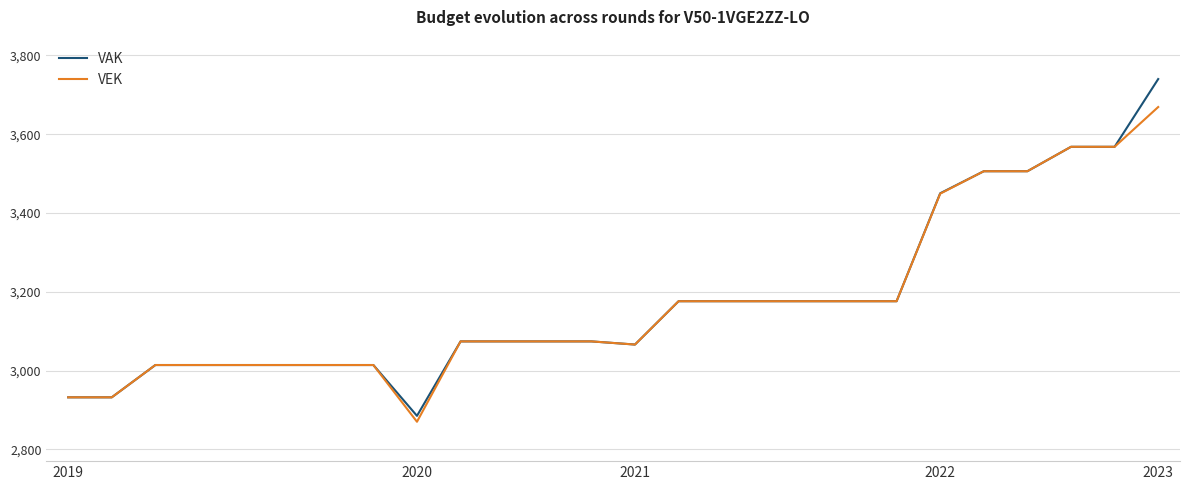

List the series in order of their peak value, lowest first.

VEK, VAK